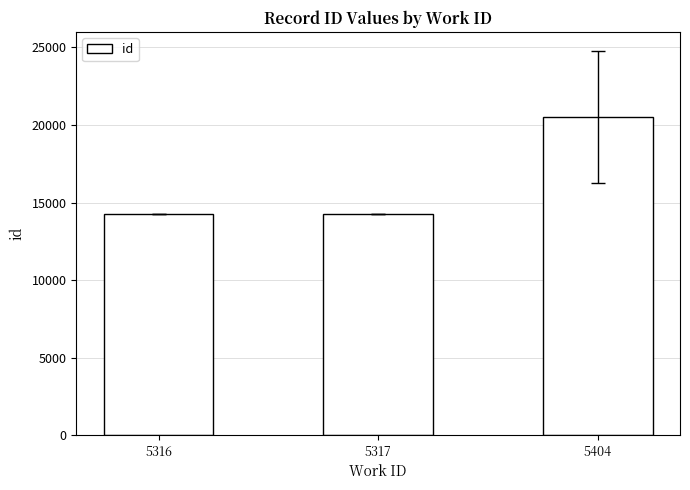

True or false: the data shows 20511.0 at 5404.

True